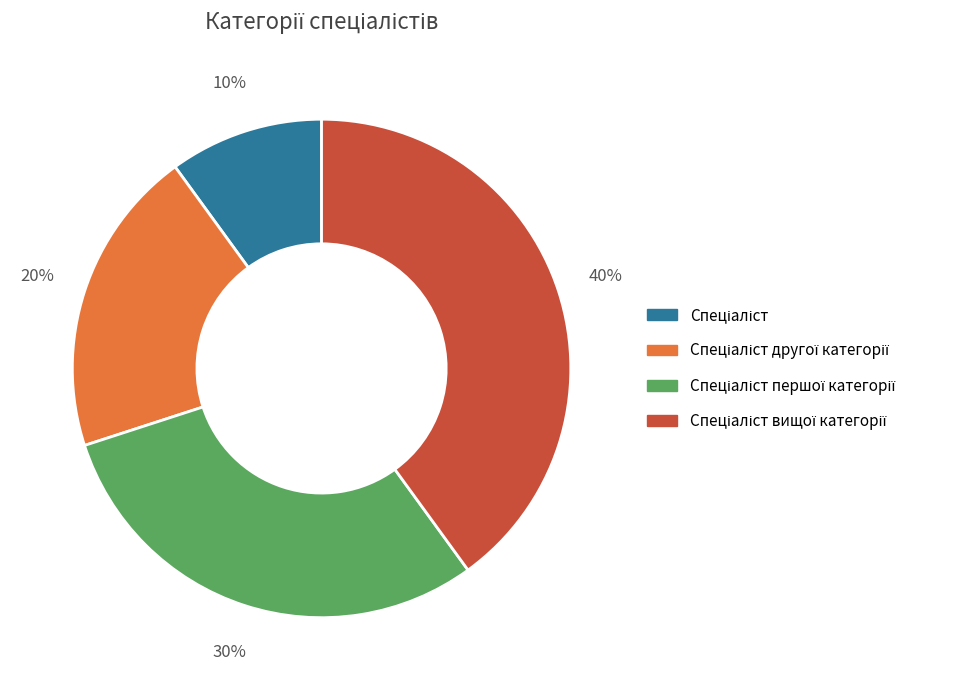

To the nearest percent, what is the average slice percentage?

25%